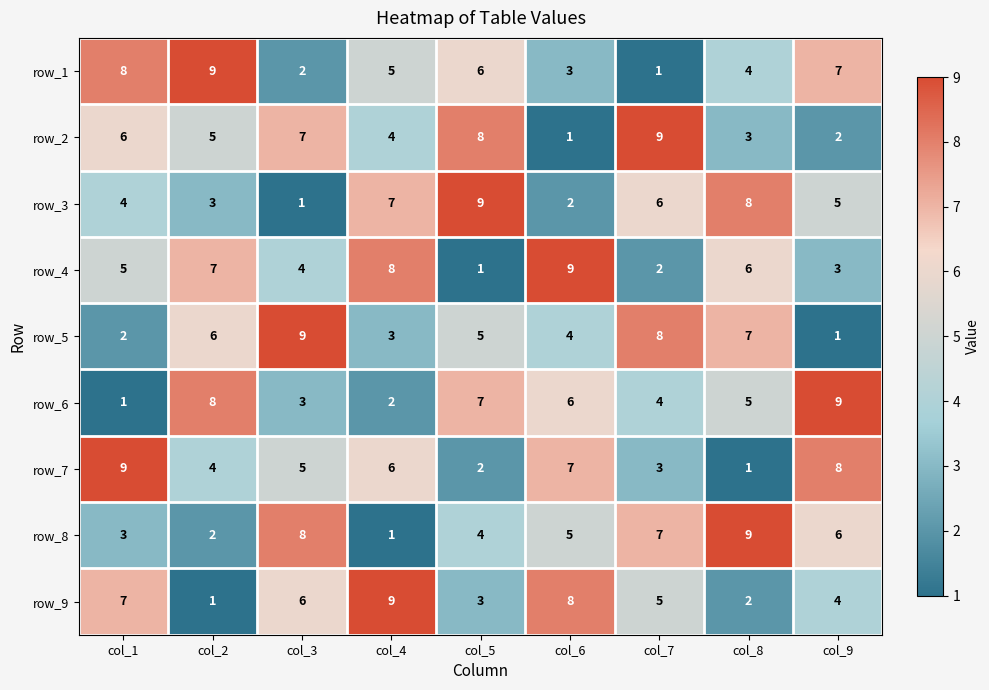

Where is row_2 nearest to the value 5?

col_2